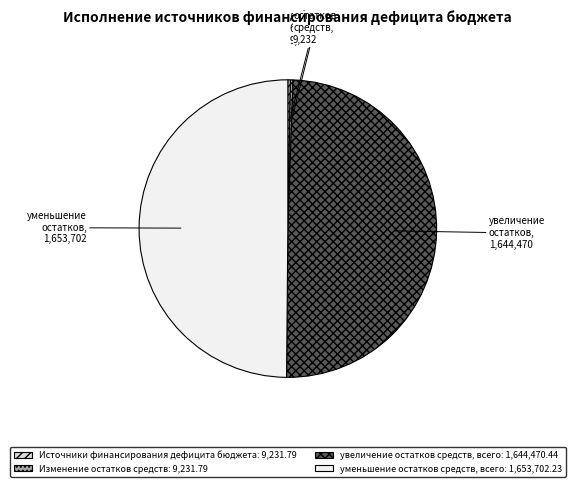

Does увеличение остатков средств, всего: 1,644,470.44 represent more than half of the total?

No